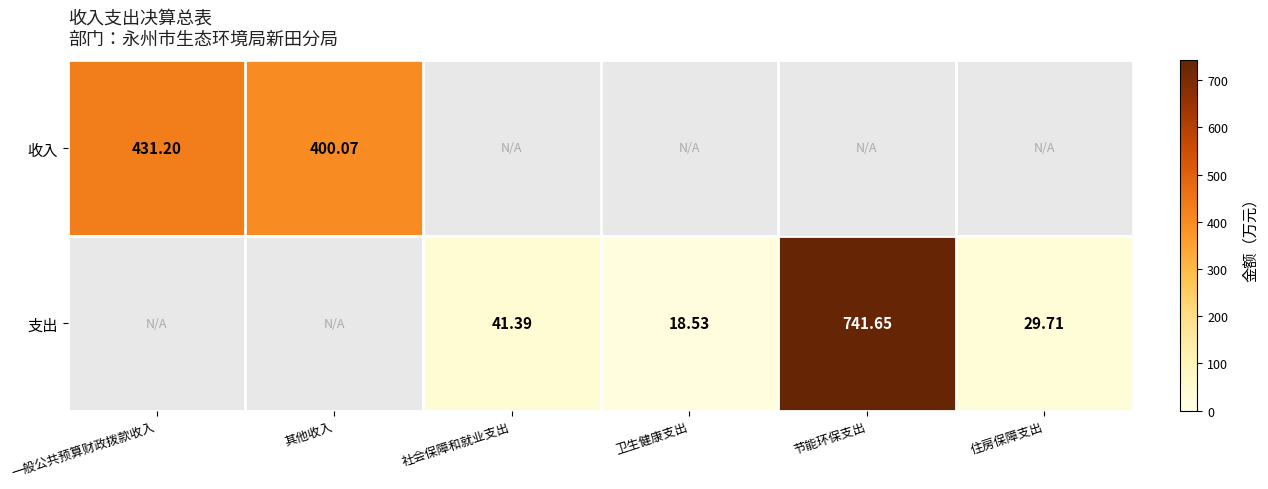

At which label does 支出 first exceed 29?

社会保障和就业支出